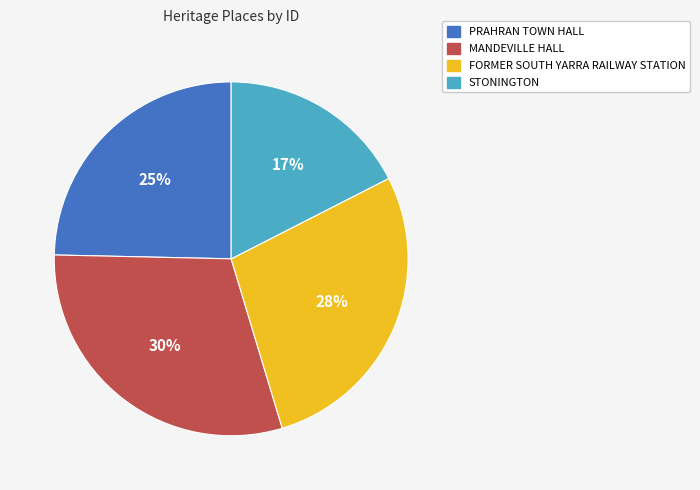

Is the sum of MANDEVILLE HALL and FORMER SOUTH YARRA RAILWAY STATION greater than half?

Yes